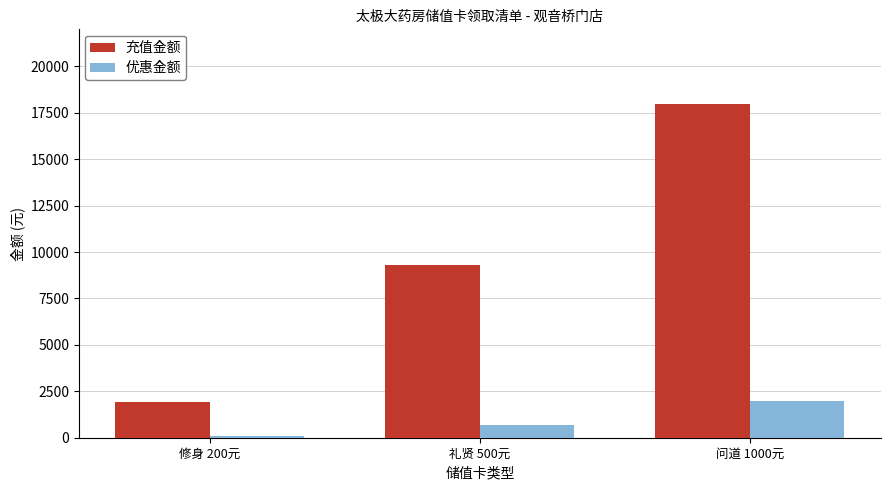

What position from the right is 问道 1000元?

1